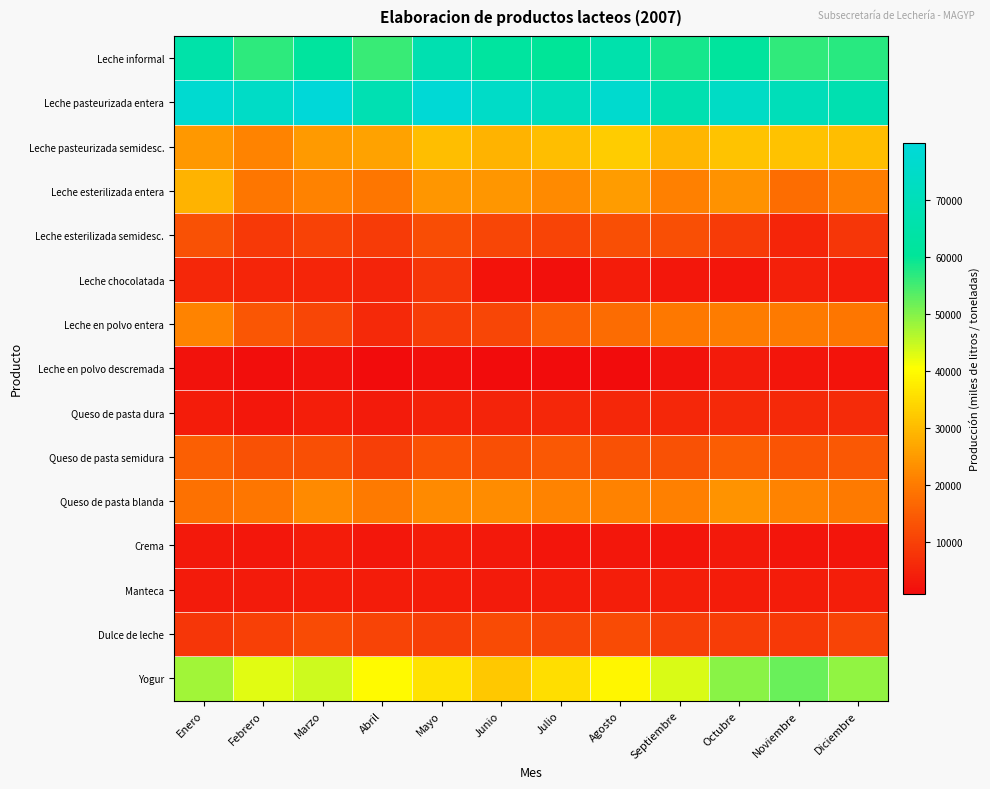

Reading right to left, transcribe all the data shown in this chart.

Leche informal: Diciembre=56989.7	Noviembre=56257.3	Octubre=61654.1	Septiembre=58453.7	Agosto=66373.6	Julio=60088.2	Junio=62135.8	Mayo=67467.8	Abril=55863.9	Marzo=61927.6	Febrero=56541.0	Enero=65390.1
Leche pasteurizada entera: Diciembre=67524.2	Noviembre=70170.5	Octubre=73936.9	Septiembre=67475.1	Agosto=76870.6	Julio=71219.4	Junio=74609.5	Mayo=78877.5	Abril=68112.3	Marzo=79982.4	Febrero=74337.6	Enero=77405.1
Leche pasteurizada semidesc.: Diciembre=30384.5	Noviembre=30956.2	Octubre=31353.0	Septiembre=29233.4	Agosto=32513.8	Julio=30515.2	Junio=29022.9	Mayo=30411.6	Abril=26266.7	Marzo=24828.8	Febrero=21405.9	Enero=24566.7
Leche esterilizada entera: Diciembre=20658.8	Noviembre=17868.7	Octubre=23562.8	Septiembre=20989.6	Agosto=25111.5	Julio=22562.3	Junio=24329.7	Mayo=24278.1	Abril=19391.7	Marzo=21155.8	Febrero=19460.2	Enero=28819.5
Leche esterilizada semidesc.: Diciembre=8310.2	Noviembre=5334.9	Octubre=9234.7	Septiembre=12434.6	Agosto=12531.9	Julio=10663.9	Junio=11058.8	Mayo=12226.6	Abril=9242.5	Marzo=10271.0	Febrero=8779.1	Enero=12890.5
Leche chocolatada: Diciembre=3831.0	Noviembre=4673.3	Octubre=2720.0	Septiembre=2909.7	Agosto=3996.0	Julio=1903.1	Junio=2252.3	Mayo=8280.3	Abril=5089.6	Marzo=5487.3	Febrero=5611.9	Enero=5830.8
Leche en polvo entera: Diciembre=19378.0	Noviembre=19980.0	Octubre=20440.0	Septiembre=19693.0	Agosto=17665.0	Julio=15230.0	Junio=10965.0	Mayo=9440.0	Abril=6014.0	Marzo=11017.0	Febrero=13812.0	Enero=21395.0
Leche en polvo descremada: Diciembre=2417.0	Noviembre=2576.0	Octubre=3492.0	Septiembre=2123.0	Agosto=1165.0	Julio=1010.0	Junio=1268.0	Mayo=1790.0	Abril=1021.0	Marzo=2030.0	Febrero=1575.0	Enero=2013.0
Queso de pasta dura: Diciembre=6303.8	Noviembre=6032.9	Octubre=6155.8	Septiembre=5771.1	Agosto=5901.0	Julio=5719.8	Junio=5147.1	Mayo=4715.0	Abril=3675.7	Marzo=4156.6	Febrero=2999.5	Enero=4081.6
Queso de pasta semidura: Diciembre=14268.4	Noviembre=13564.2	Octubre=15048.7	Septiembre=13033.2	Agosto=12947.6	Julio=14016.0	Junio=12596.7	Mayo=13202.3	Abril=9822.2	Marzo=12459.2	Febrero=12780.3	Enero=15390.8
Queso de pasta blanda: Diciembre=19961.1	Noviembre=21409.7	Octubre=23933.8	Septiembre=20923.8	Agosto=21280.7	Julio=21627.9	Junio=22758.0	Mayo=22320.9	Abril=20083.3	Marzo=22352.8	Febrero=19217.4	Enero=18416.5
Crema: Diciembre=2857.0	Noviembre=2828.0	Octubre=3292.0	Septiembre=2786.0	Agosto=3107.0	Julio=2718.0	Junio=3172.0	Mayo=3796.0	Abril=2923.0	Marzo=3808.0	Febrero=2897.0	Enero=3366.0
Manteca: Diciembre=4241.9	Noviembre=3977.2	Octubre=3813.7	Septiembre=4281.8	Agosto=4197.6	Julio=4009.3	Junio=3779.8	Mayo=3848.3	Abril=4039.7	Marzo=3943.5	Febrero=3629.1	Enero=3605.9
Dulce de leche: Diciembre=10574.9	Noviembre=8969.7	Octubre=9636.1	Septiembre=9708.1	Agosto=12061.4	Julio=10993.8	Junio=11919.9	Mayo=9862.9	Abril=10812.8	Marzo=12008.3	Febrero=10044.0	Enero=8389.8
Yogur: Diciembre=49058.0	Noviembre=52213.0	Octubre=49519.0	Septiembre=43566.0	Agosto=39143.0	Julio=35344.0	Junio=32163.0	Mayo=35986.0	Abril=39807.0	Marzo=44205.0	Febrero=42722.0	Enero=47717.0